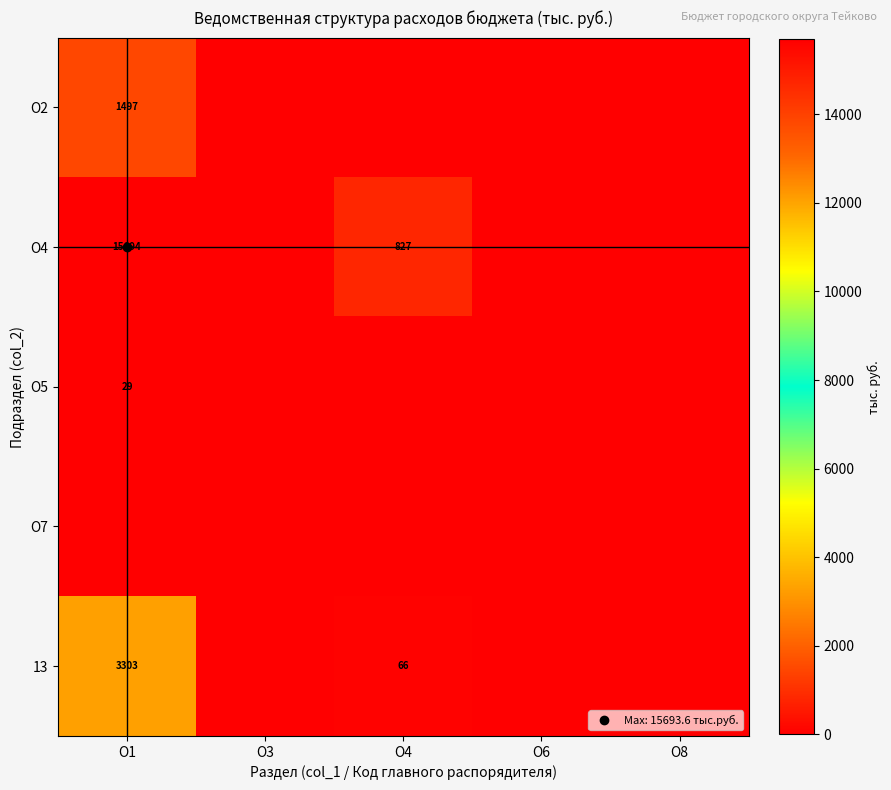

What is the spread (max minus min) of values at О1?

15693.6